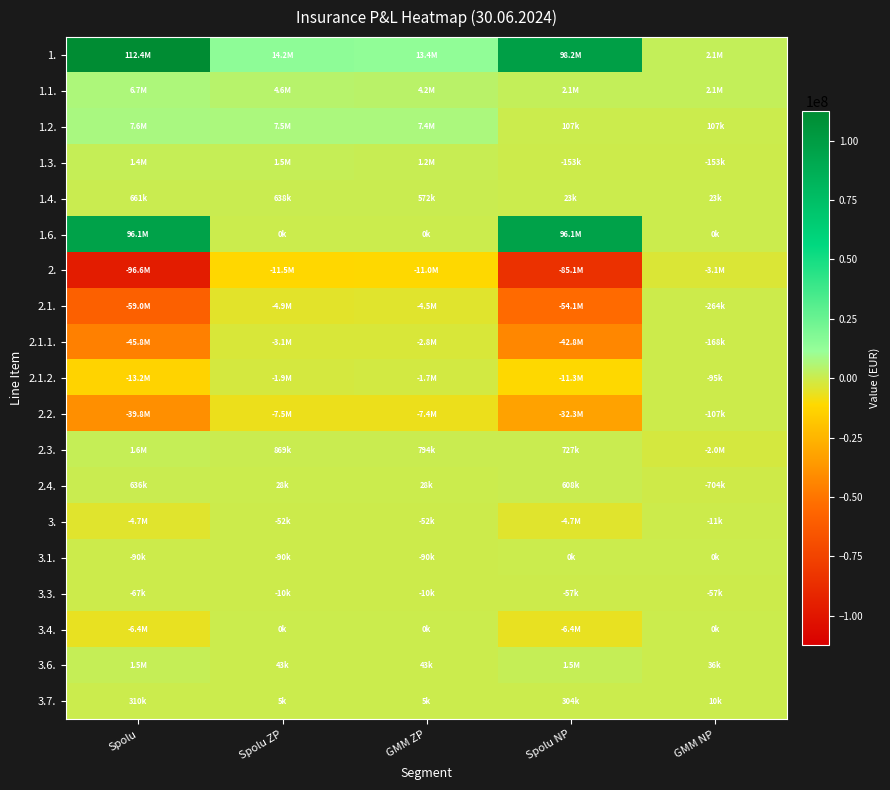

How many series are shown in this chart?

19